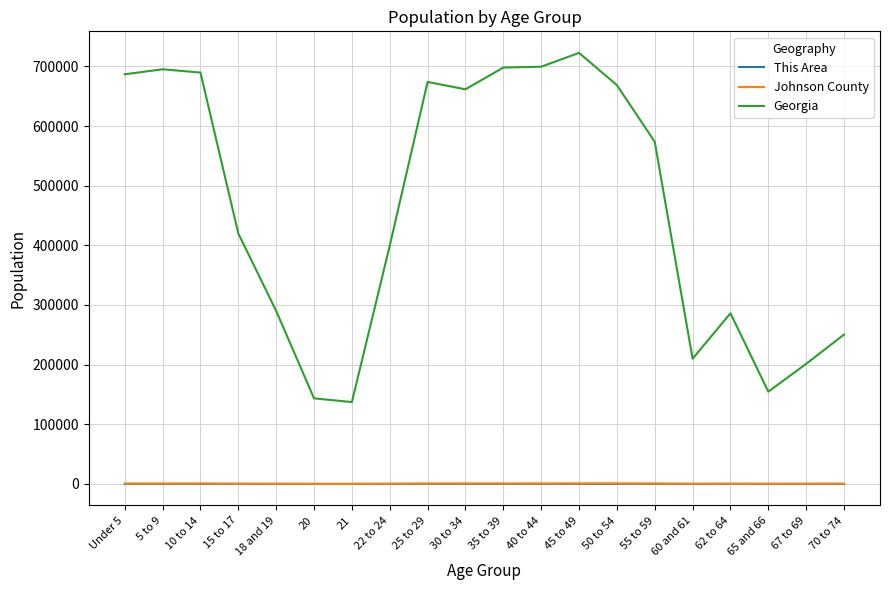

True or false: Georgia and This Area cross at least once.

False